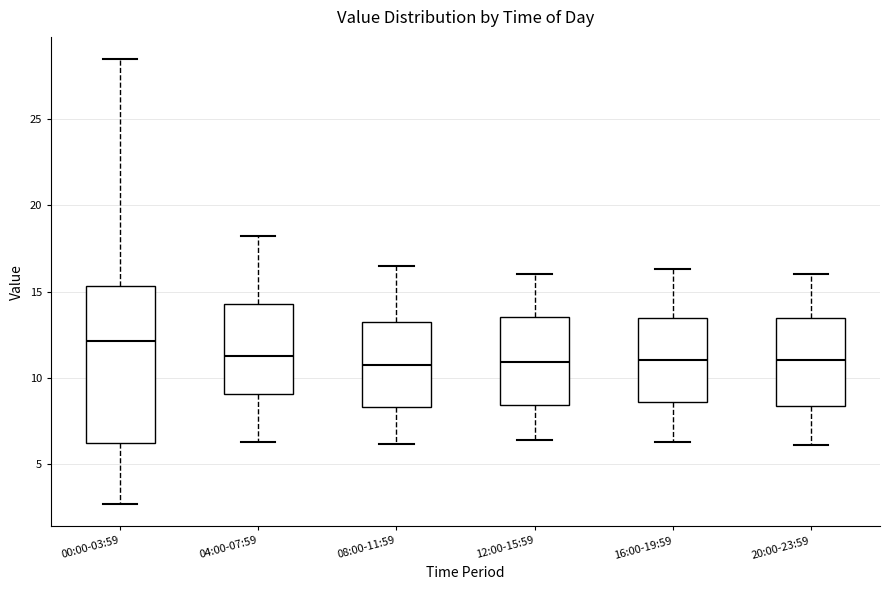

Where does the lower whisker of the box for 04:00-07:59 end on the y-axis? The values are not printed on the chart, so give them approximately, as read against the axis.

6.5